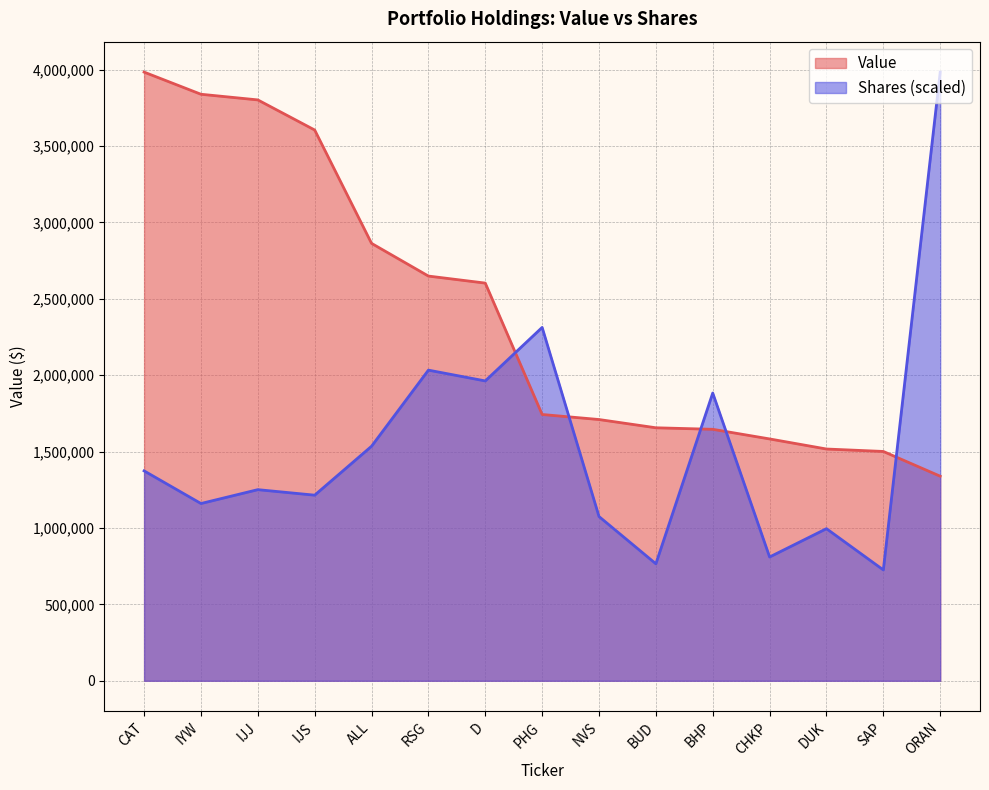

True or false: Value and Shares intersect in this chart.

True